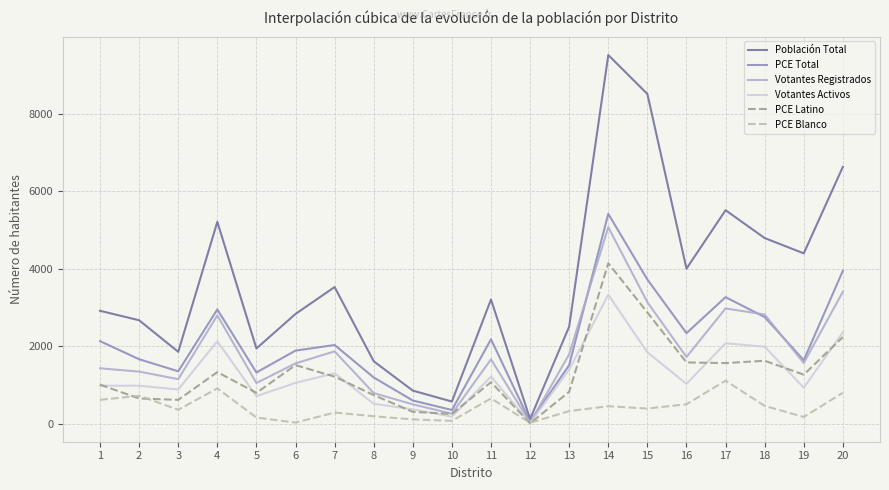

Where is the first local minimum for Población Total?

3